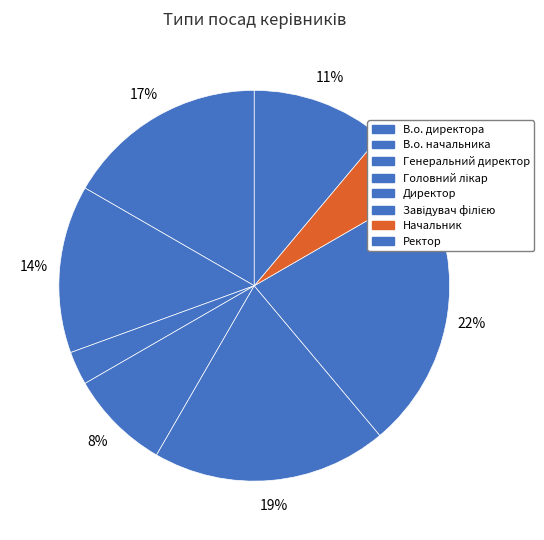

Approximately how many times larger is the value at Начальник compared to Головний лікар?

0.7